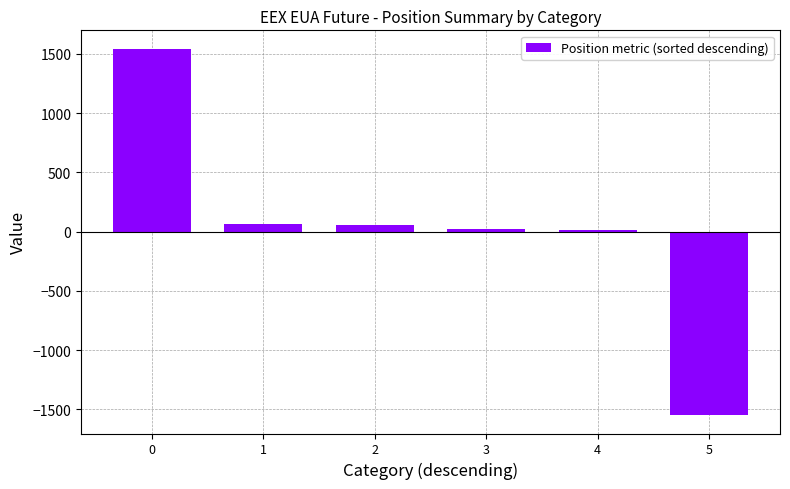

Are the bars grouped side by side (vs. stacked)?

No